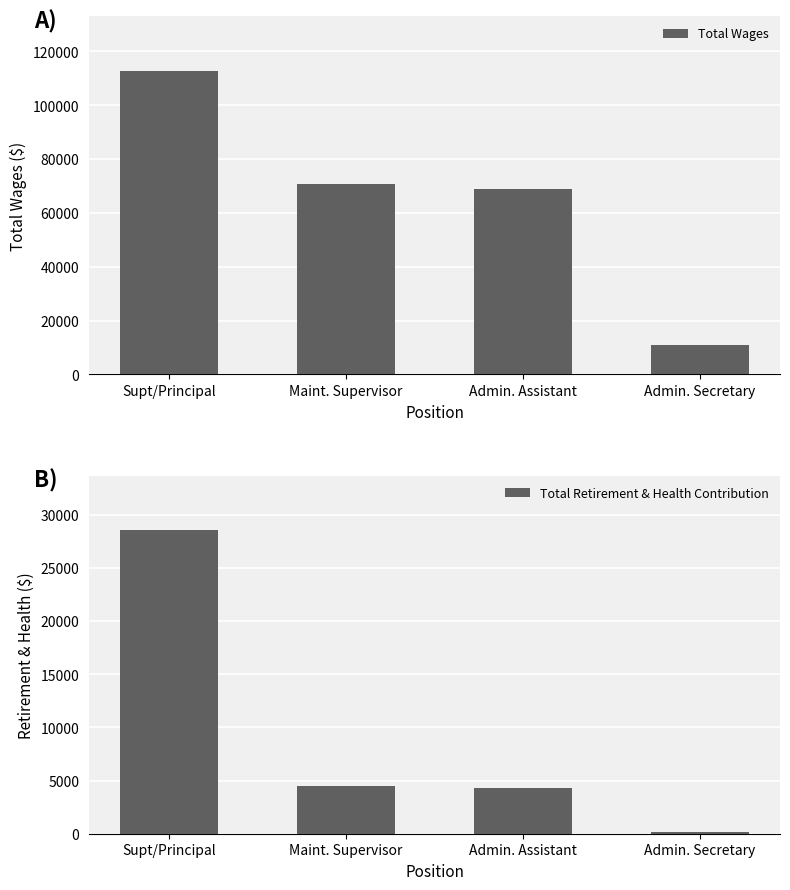

Reading right to left, what are all the values shown in this chart?

Total Wages: 10819	68729	70813	112750
Total Retirement & Health Contribution: 173	4305	4451	28551